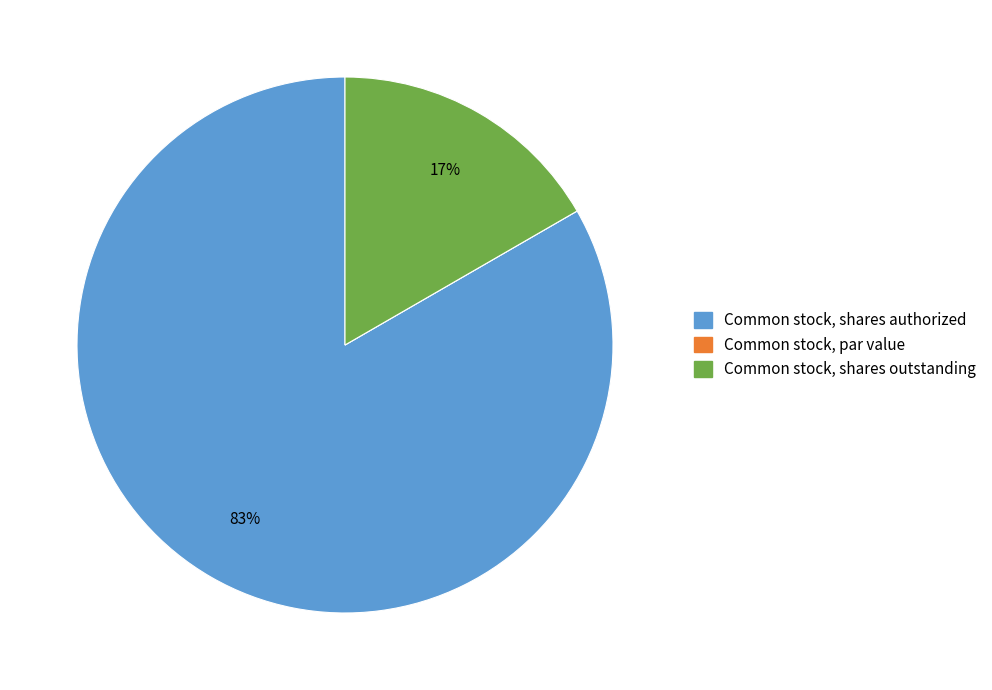

The Common stock, shares outstanding slice represents 6% of the pie. True or false?

False